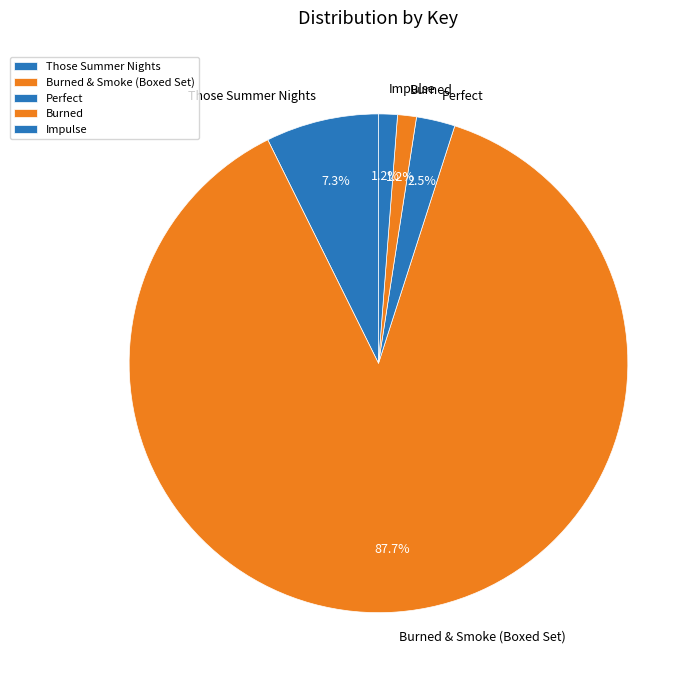

What percentage do Those Summer Nights and Perfect together represent?

9.8%